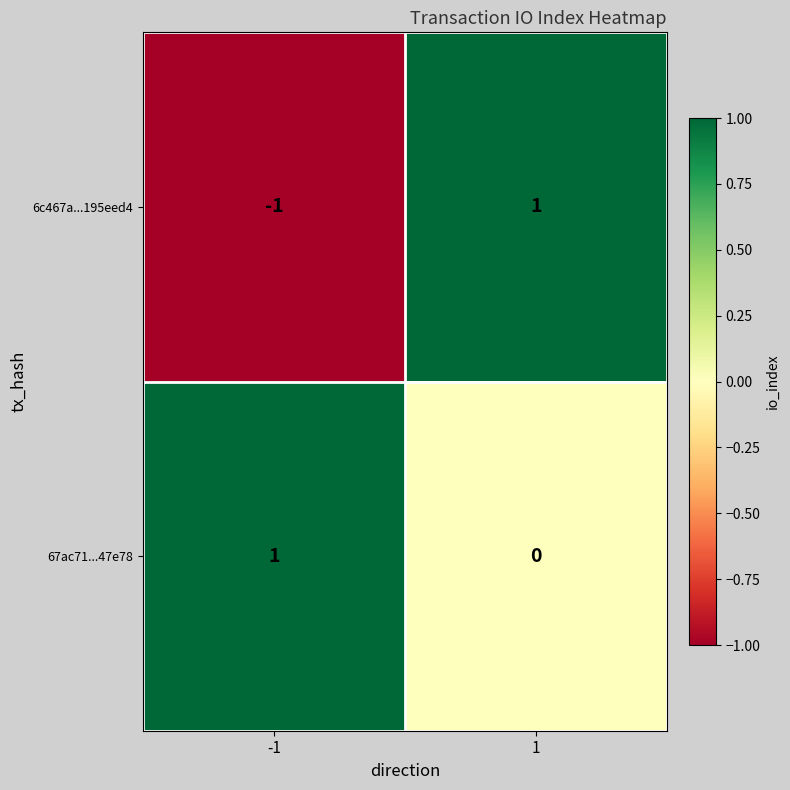

Reading left to right, list all the values displayed in this chart.

6c467a...195eed4: -1	1
67ac71...47e78: 1	0